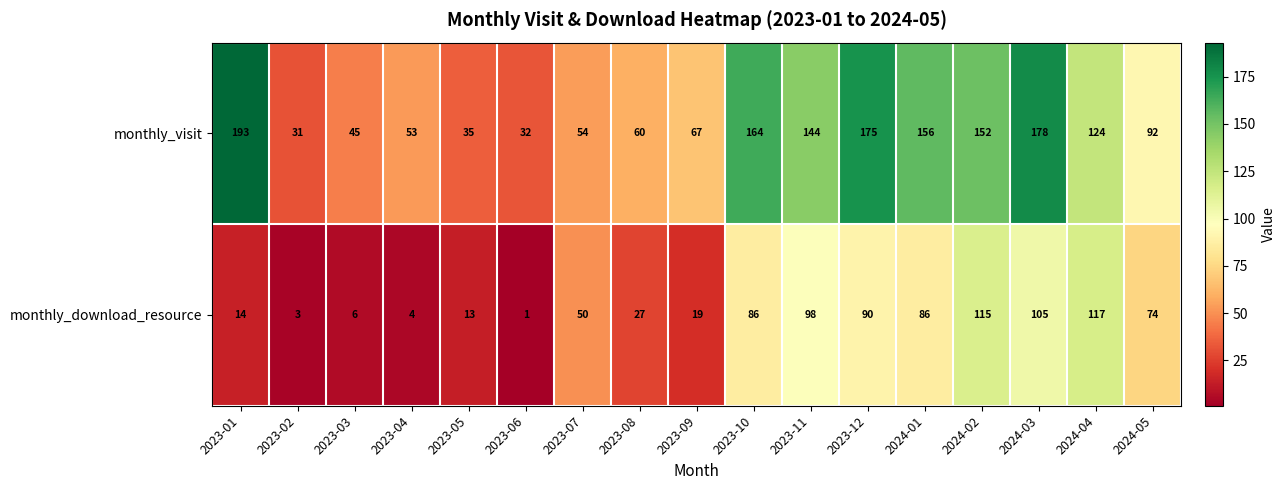

What is the difference between the maximum and second lowest values in the monthly_visit series?

161